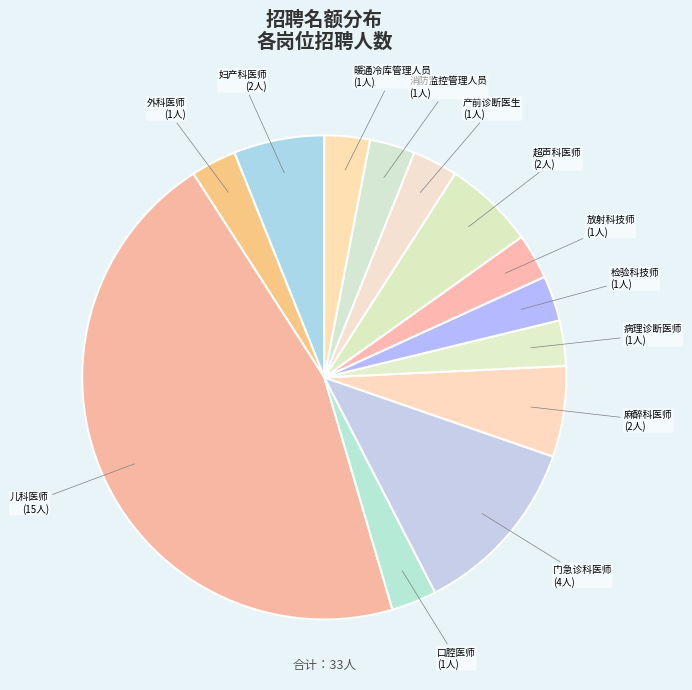

The 消防监控管理人员 slice represents 3% of the pie. True or false?

True